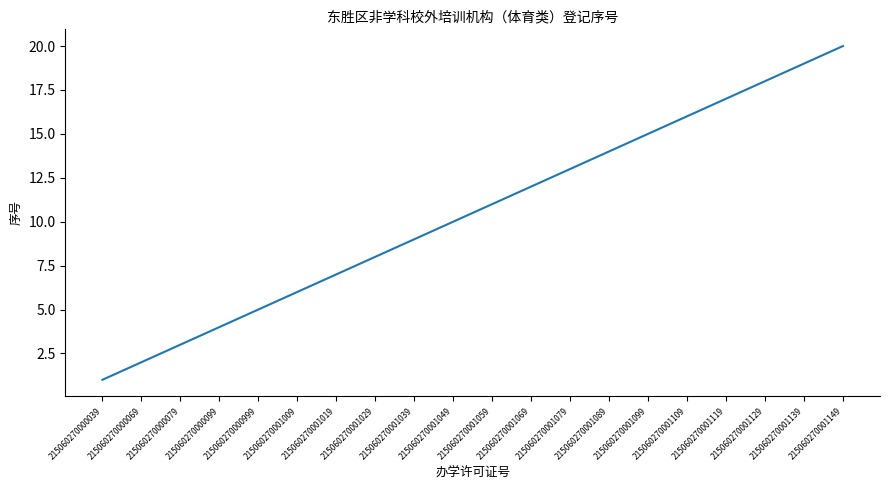

What is the smallest value displayed?

1